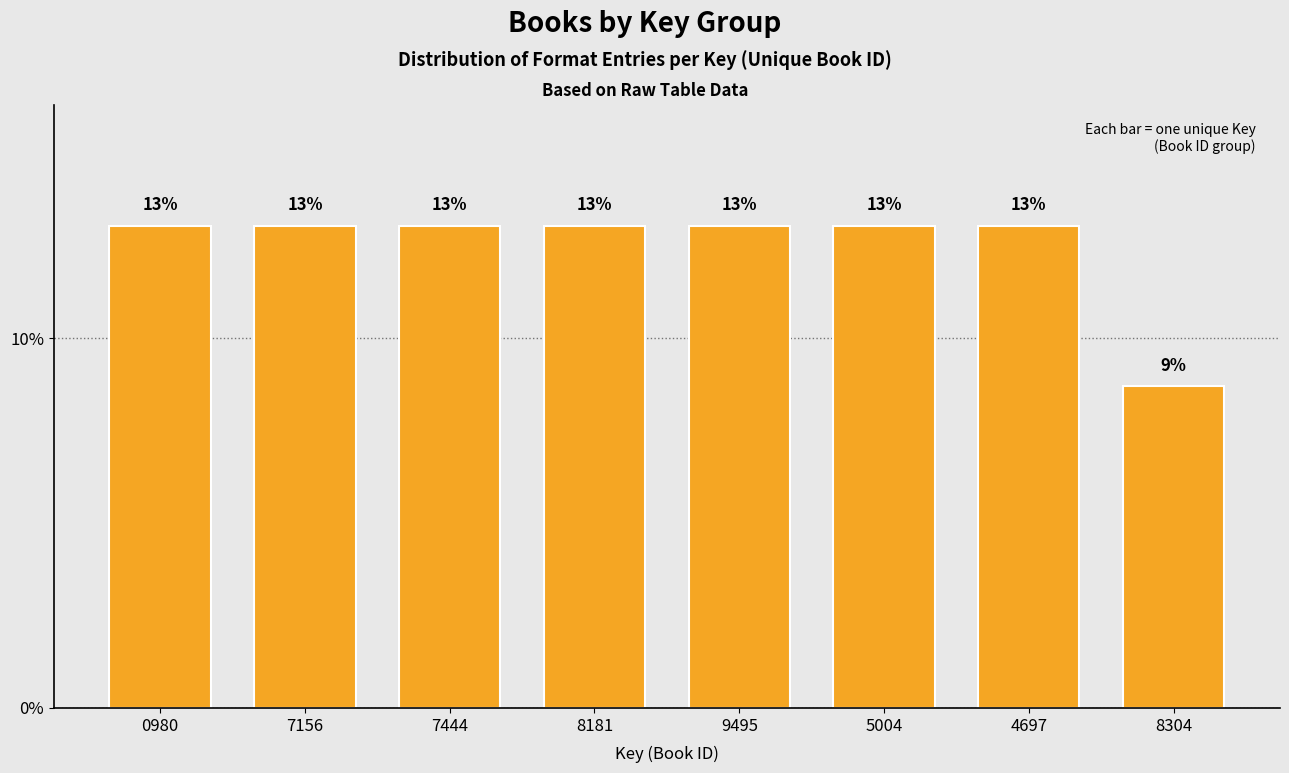

What is the average value?

12.5